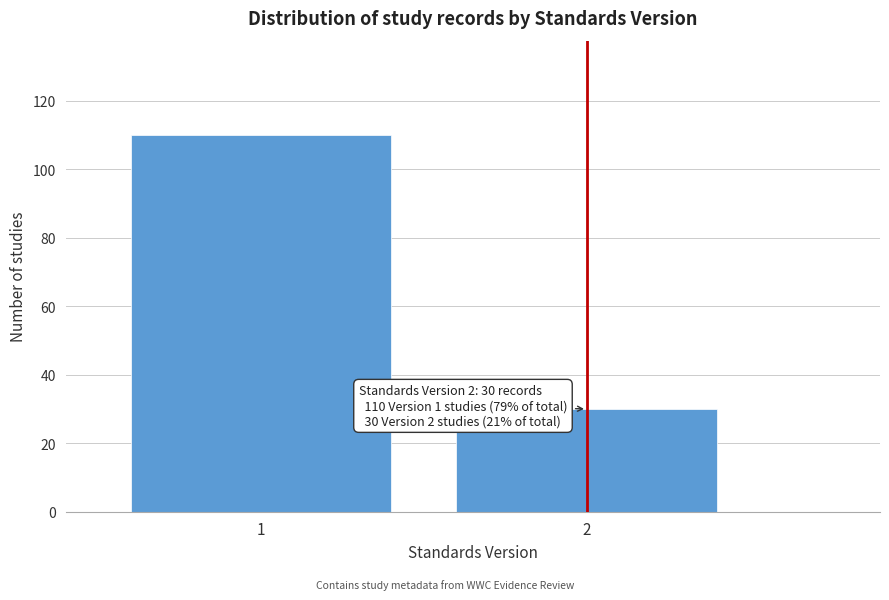

Reading left to right, what are all the values shown in this chart?

110	30